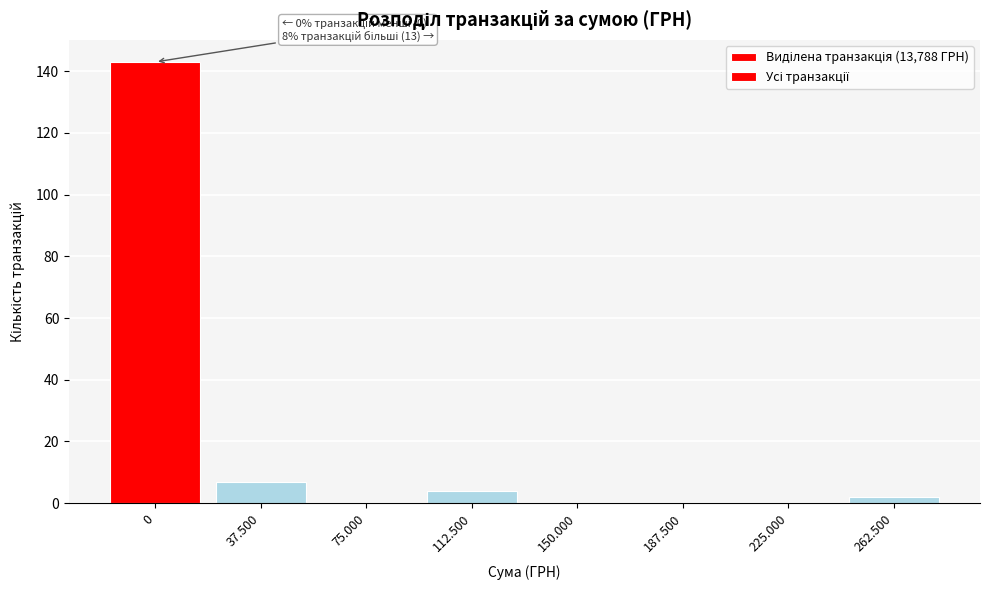

Reading left to right, transcribe all the data shown in this chart.

0=143	37.500=7	75.000=0	112.500=4	150.000=0	187.500=0	225.000=0	262.500=2